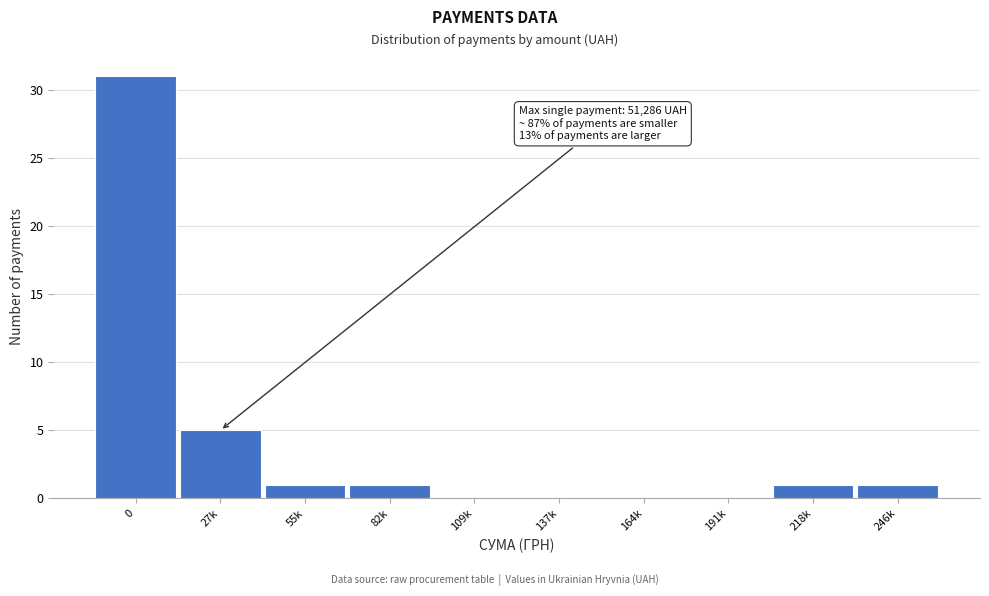

Reading left to right, transcribe all the data shown in this chart.

0=31	27k=5	55k=1	82k=1	109k=0	137k=0	164k=0	191k=0	218k=1	246k=1